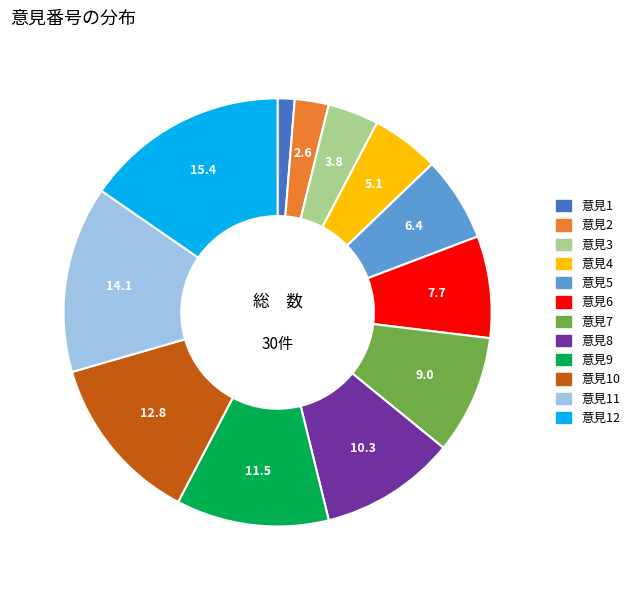

Which slice is the smallest?

意見1